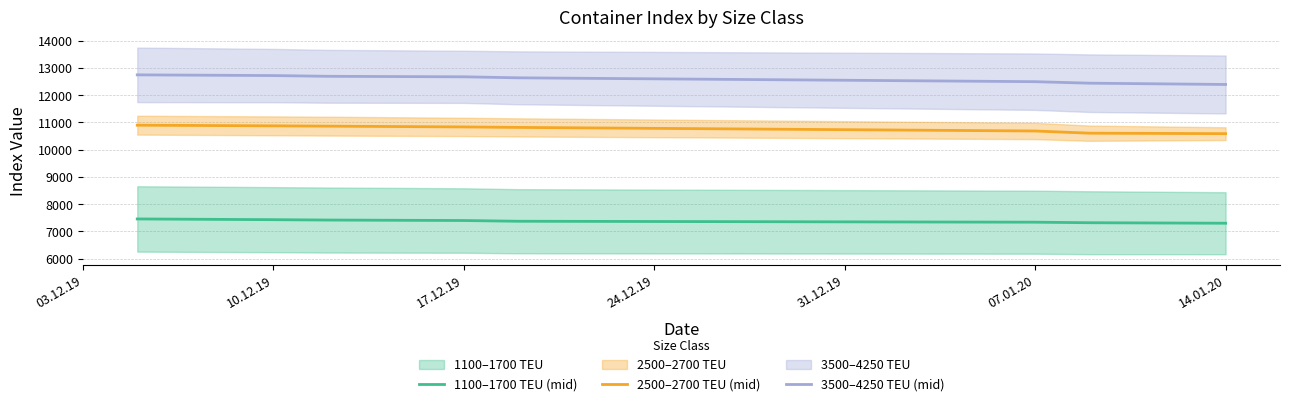

Which series has the largest total across all categories?

3500–4250 TEU (mid)